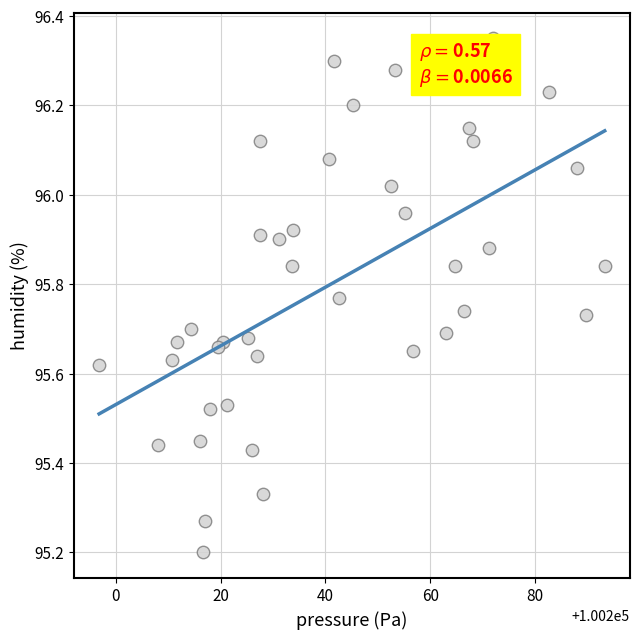

What Y value in the scatter plot is closest to 95?

95.2